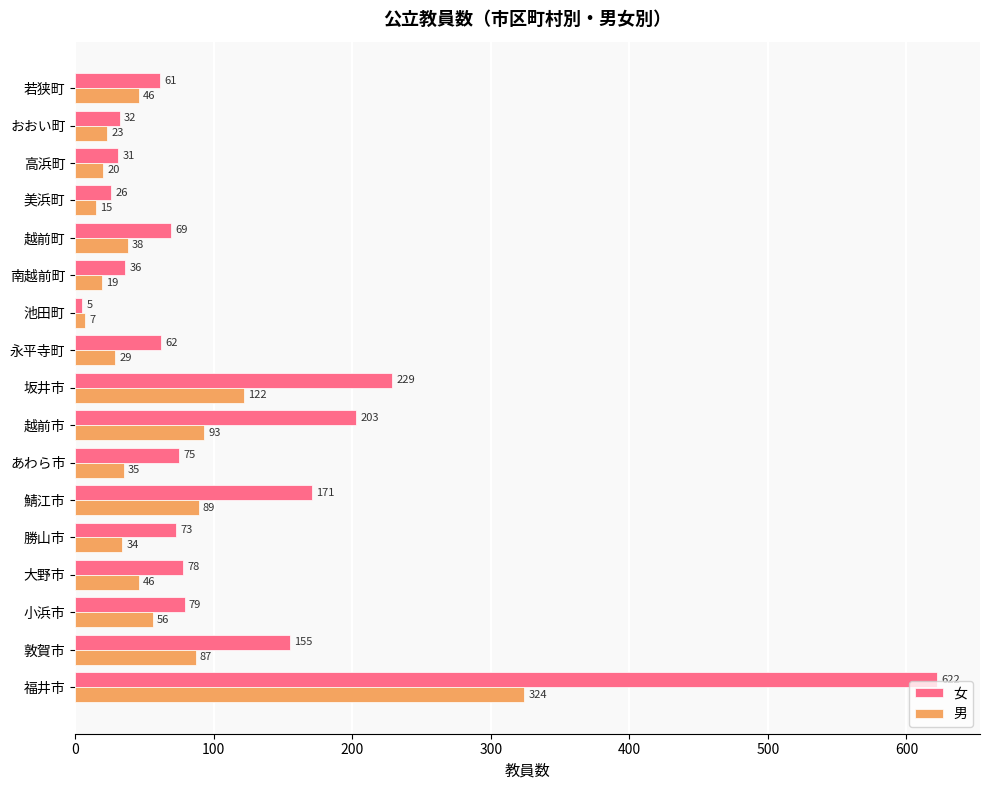

List the labels in order of 女 value, largest first.

福井市, 坂井市, 越前市, 鯖江市, 敦賀市, 小浜市, 大野市, あわら市, 勝山市, 越前町, 永平寺町, 若狭町, 南越前町, おおい町, 高浜町, 美浜町, 池田町